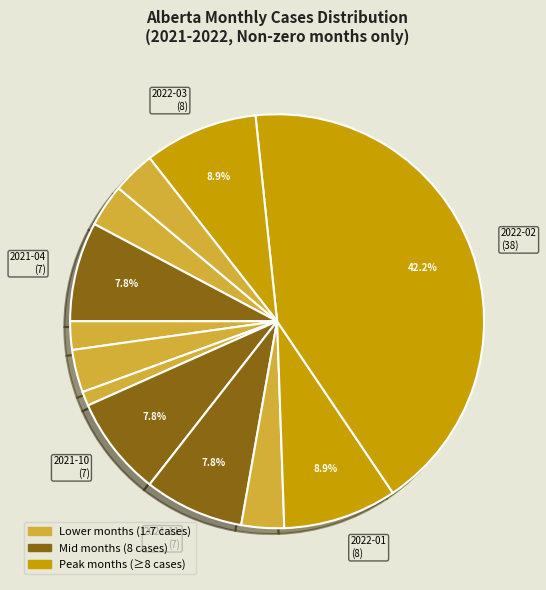

Count the number of slices in the pie.

12